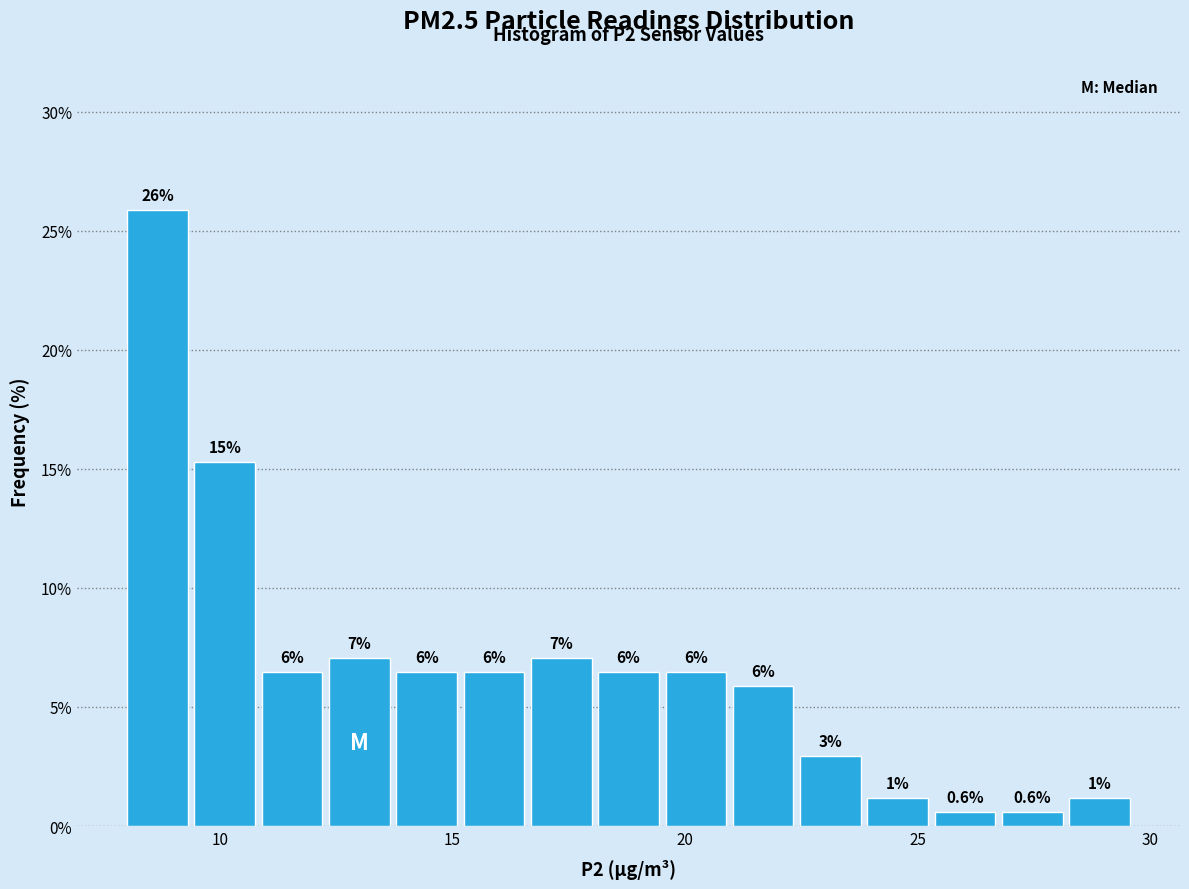

Read against the x-axis, roughly where is the centre of the tallest bar?

8.5